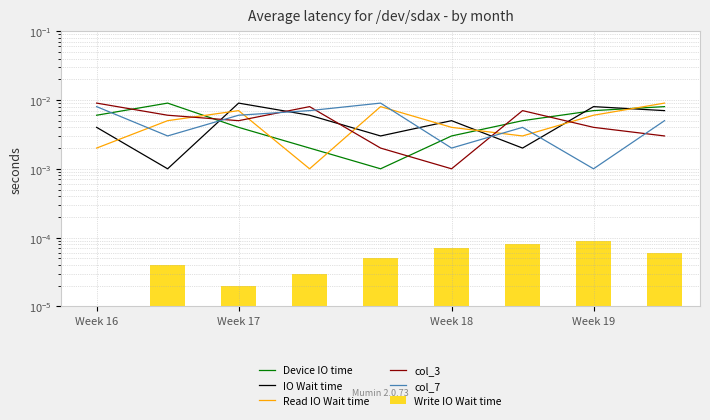

Reading left to right, extract all data points from this chart.

Device IO time: 0.0	0.0	0.0	0.0	0.0	0.0	0.0	0.0	0.0
IO Wait time: 0.0	0.0	0.0	0.0	0.0	0.0	0.0	0.0	0.0
Read IO Wait time: 0.0	0.0	0.0	0.0	0.0	0.0	0.0	0.0	0.0
col_3: 0.0	0.0	0.0	0.0	0.0	0.0	0.0	0.0	0.0
col_7: 0.0	0.0	0.0	0.0	0.0	0.0	0.0	0.0	0.0
Write IO Wait time: 0.0	0.0	0.0	0.0	0.0	0.0	0.0	0.0	0.0